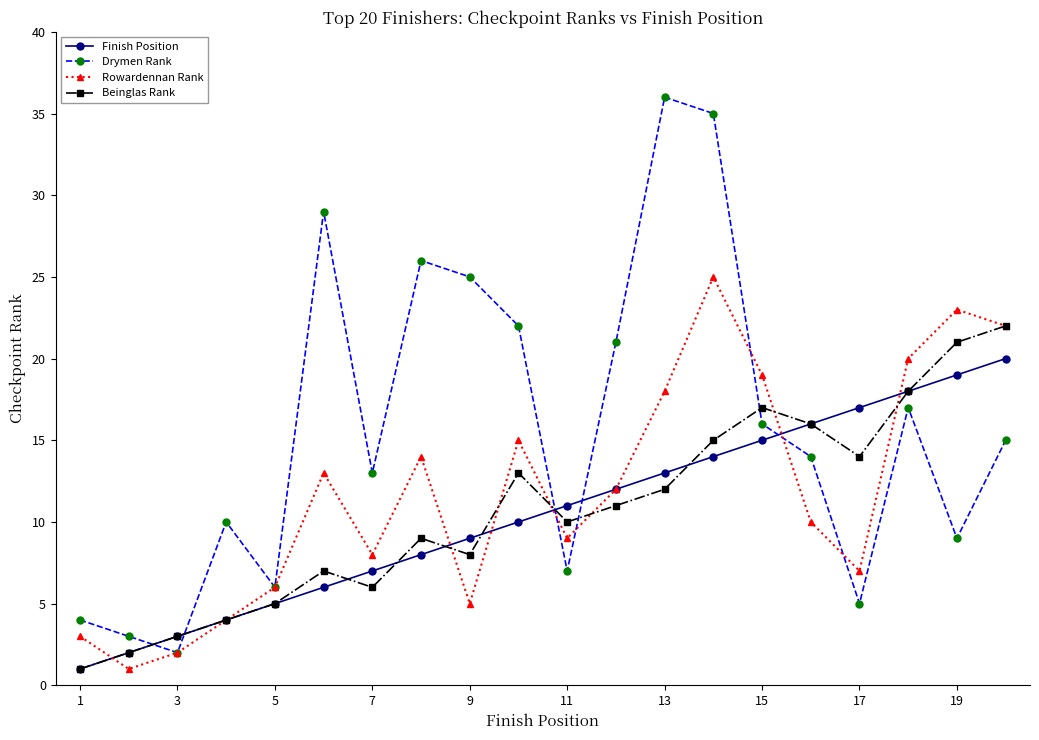

How many interior local peaks does the Rowardennan Rank series have?

5